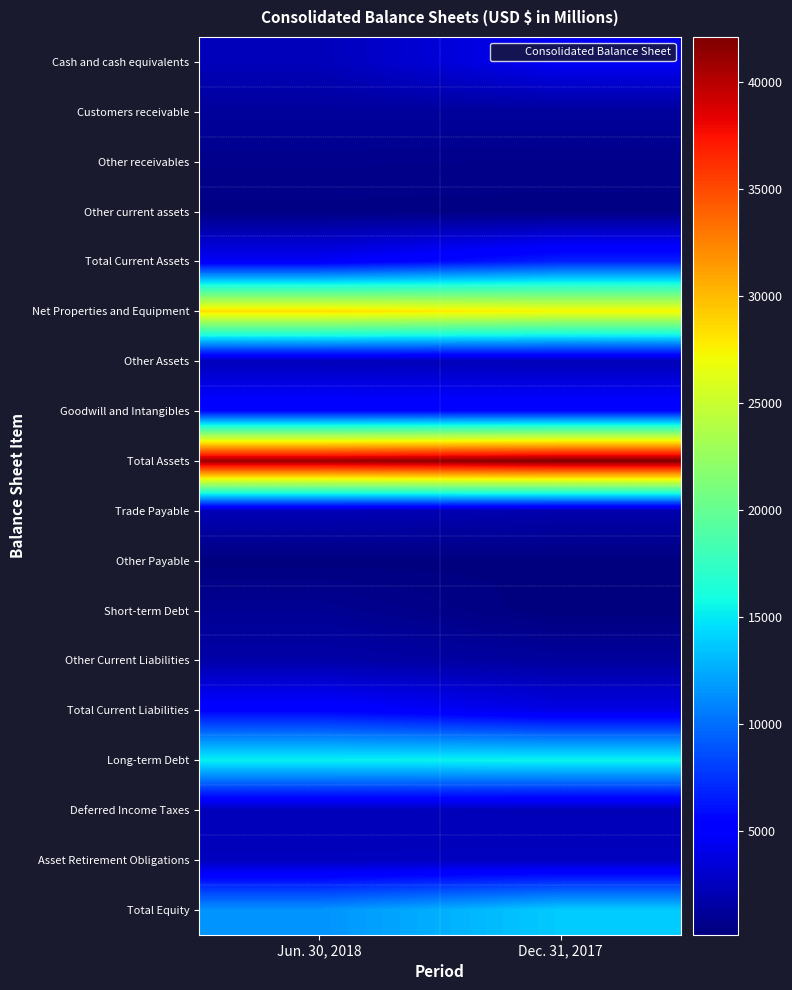

Count the number of categories in the chart.

2